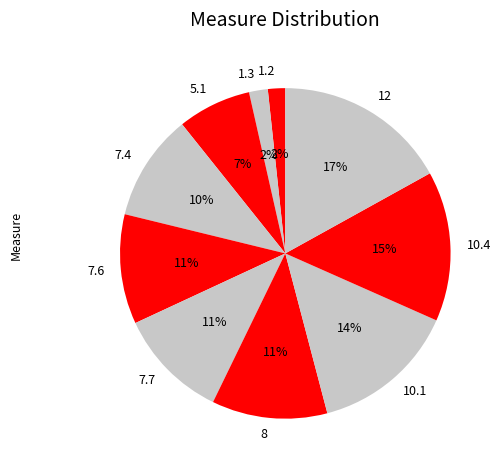

To the nearest percent, what is the difference between the 12 and 7.7 slice percentages?

6%